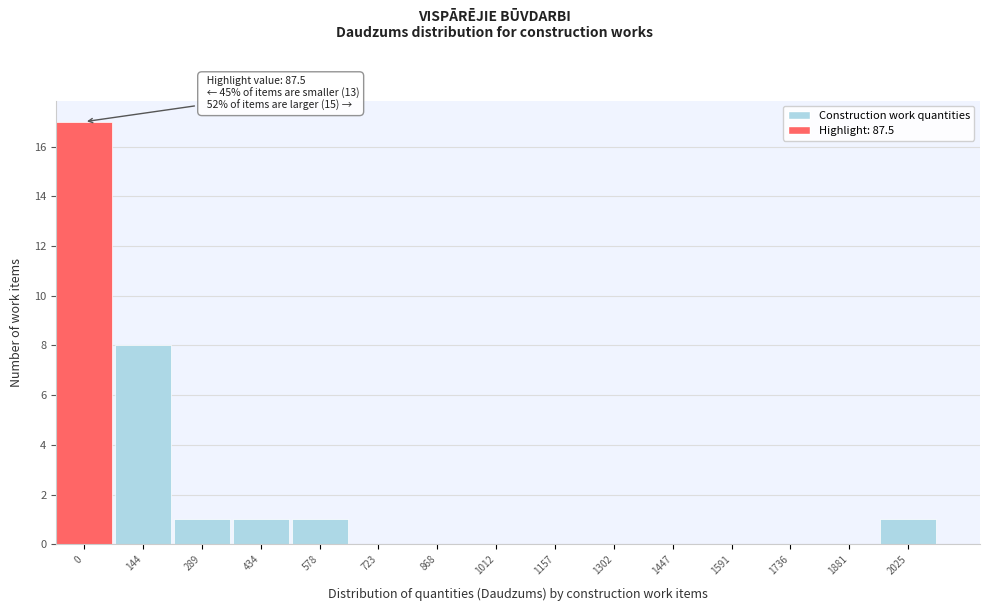

Reading left to right, what are all the values shown in this chart?

0=17	144=8	289=1	434=1	578=1	723=0	868=0	1012=0	1157=0	1302=0	1447=0	1591=0	1736=0	1881=0	2025=1